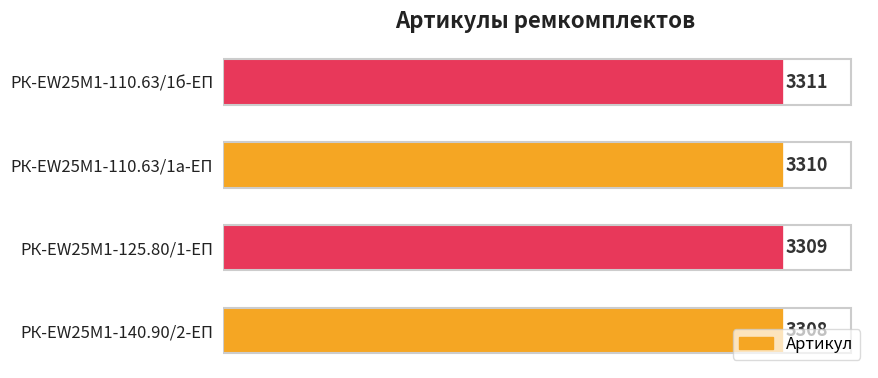

Which category has the highest value across all series?

РК-EW25M1-110.63/1б-ЕП